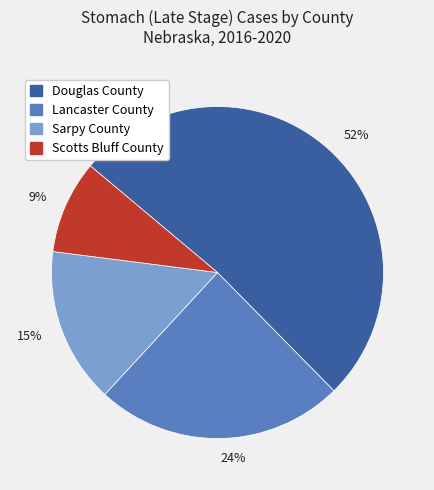

Is 15% the majority of the pie?

No